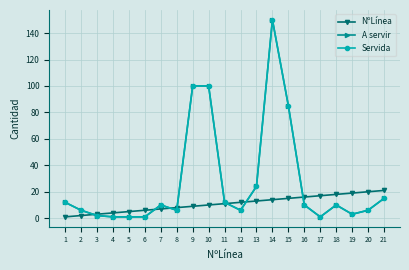

In A servir, how many points are lower than both neighbors (excluding endpoints)?

4